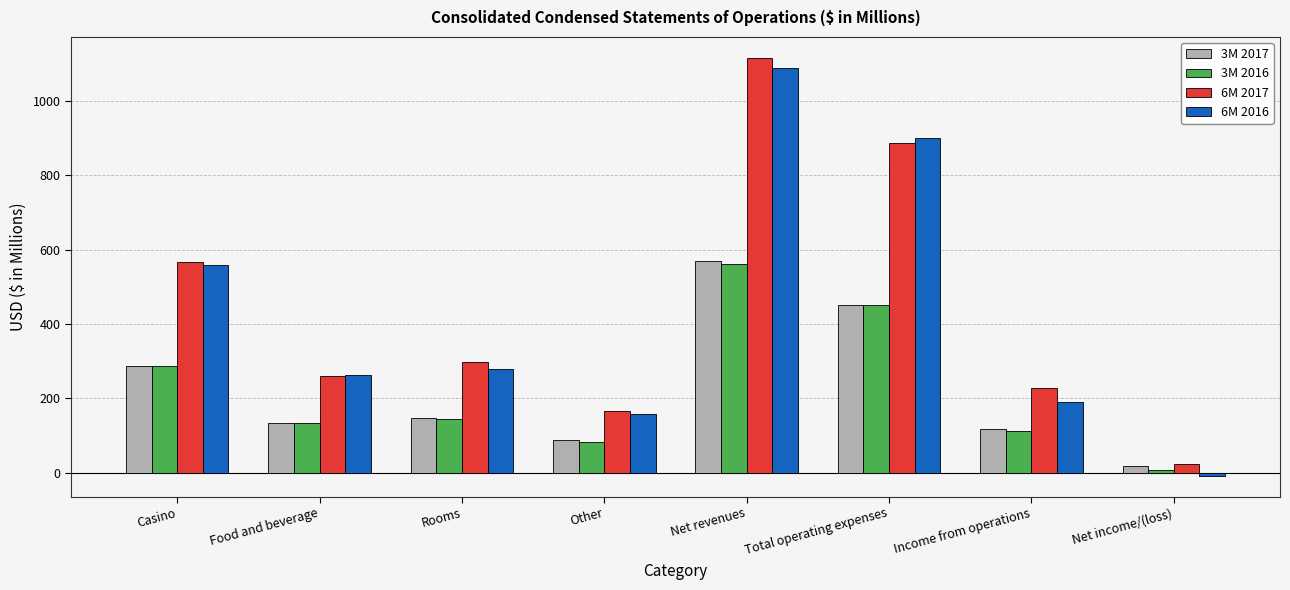

Which category has the lowest value in the 6M 2016 series?

Net income/(loss)